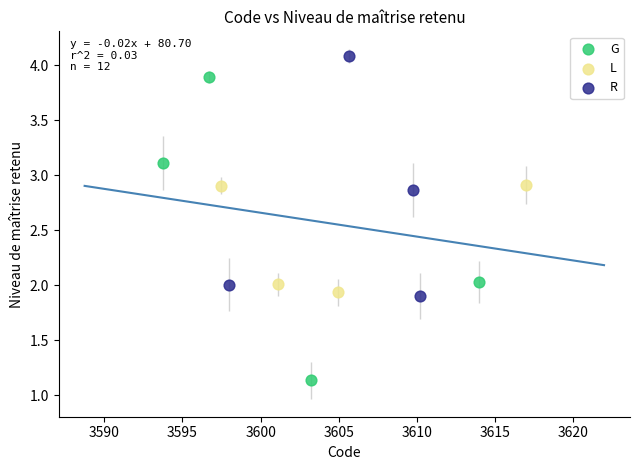

Which series has the largest Y range (max minus min)?

G